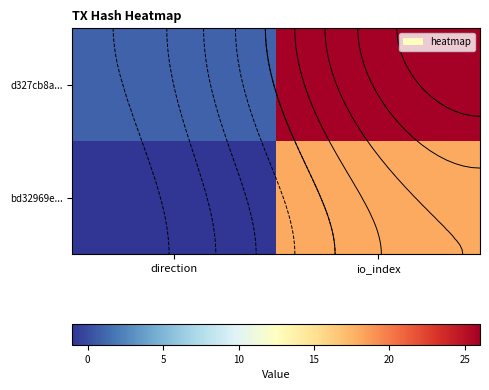

The bd32969e... series shows -1 at direction. True or false?

True